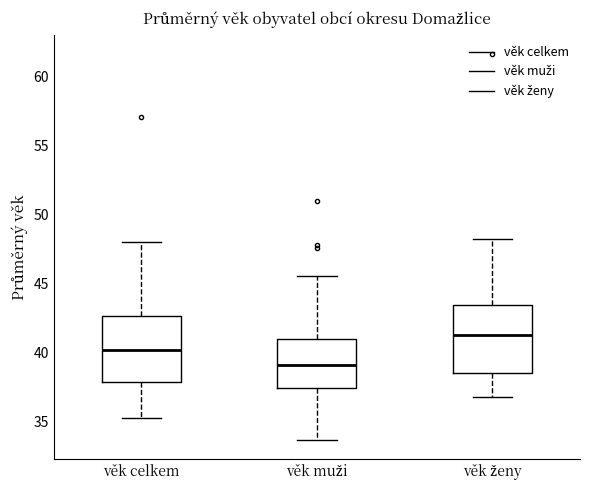

Reading left to right, read every box against the y-axis: the position of its median line, the range the box covers, and the ends of its whiskers. The values are not printed on the chart, so give them approximately, as read against the axis.

věk celkem: median 40.0, box 38.0 to 42.5, whiskers 35.5 to 48.0
věk muži: median 39.0, box 37.5 to 41.0, whiskers 33.5 to 45.5
věk ženy: median 41.5, box 38.5 to 43.5, whiskers 37.0 to 48.5